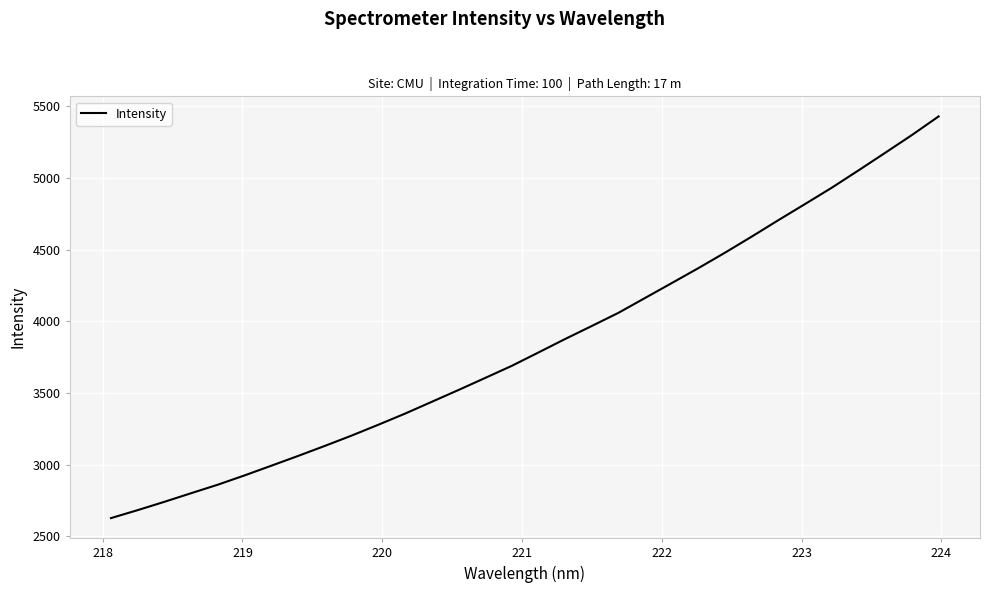

What is the difference between the maximum and minimum values?

2804.6